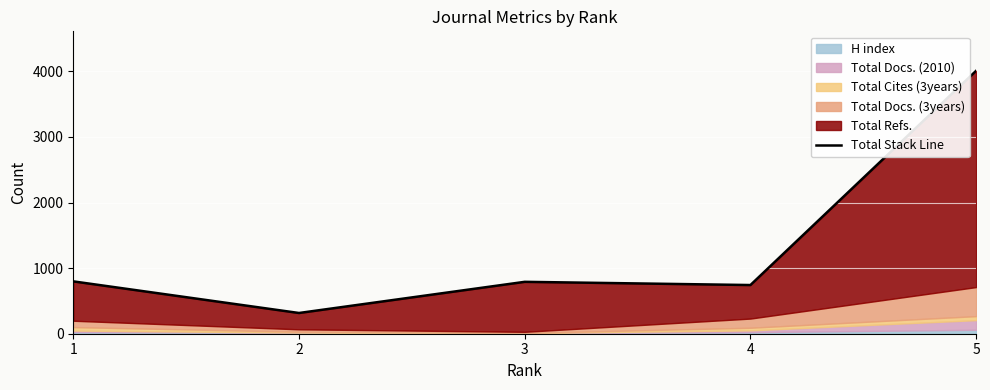

Which category has the lowest value across all series?

2